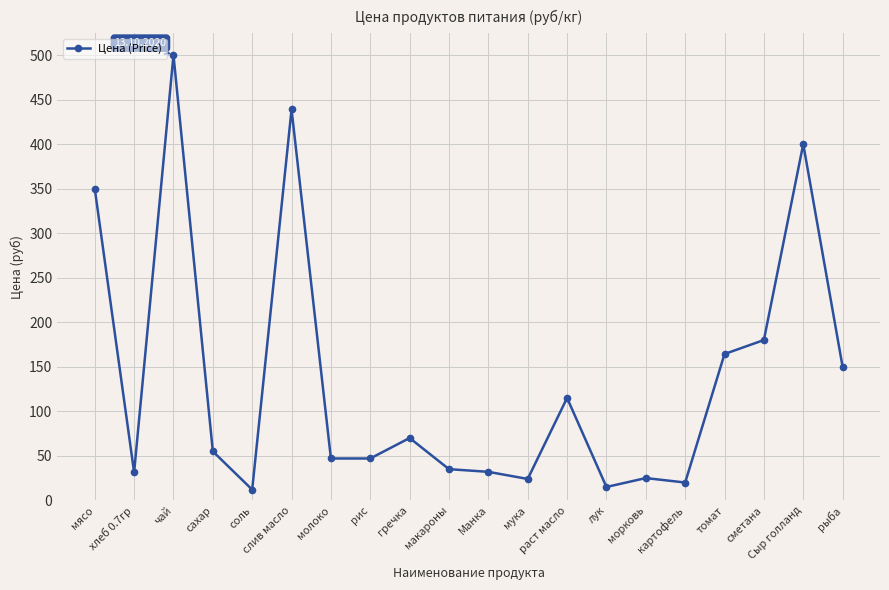

What is the difference between the values at рис and томат?

117.3